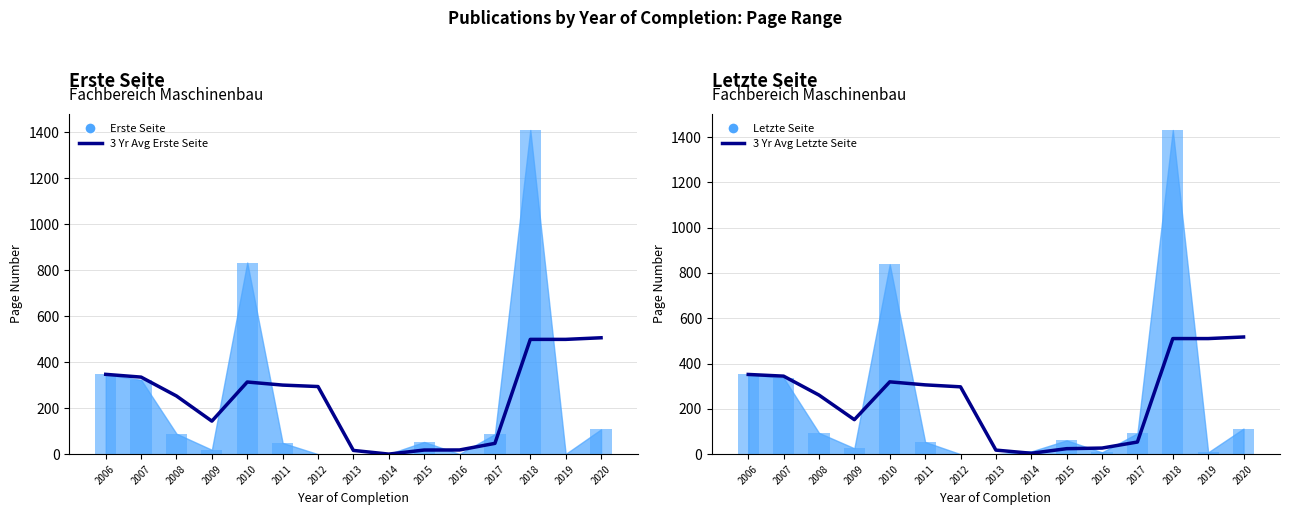

Rank the categories by 3 Yr Avg Erste Seite value from lowest to highest.

2014, 2013, 2015, 2016, 2017, 2009, 2008, 2012, 2011, 2010, 2007, 2006, 2018, 2019, 2020